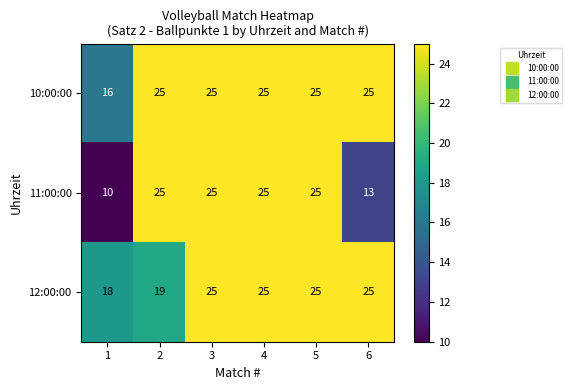

What is the highest value of the 10:00:00 series?

25